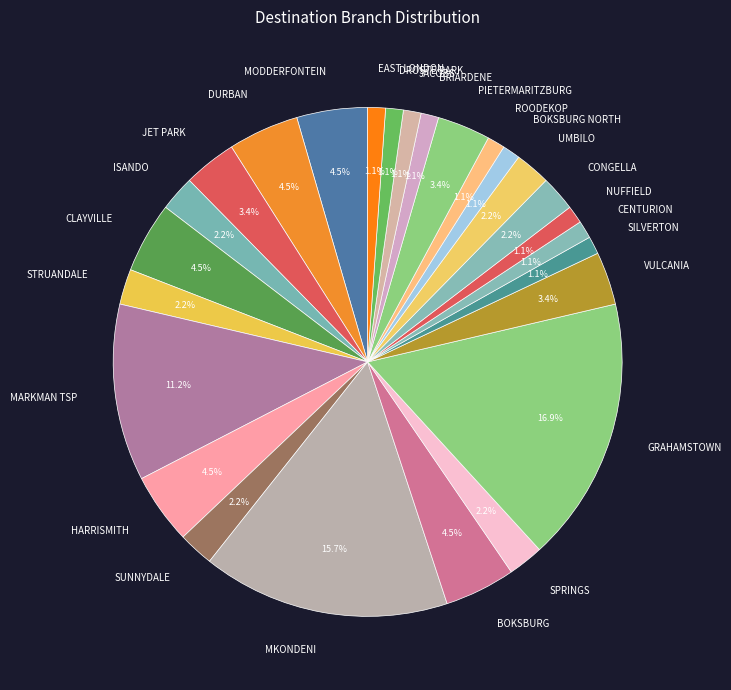

What percentage is NOT represented by VULCANIA?

96.6%